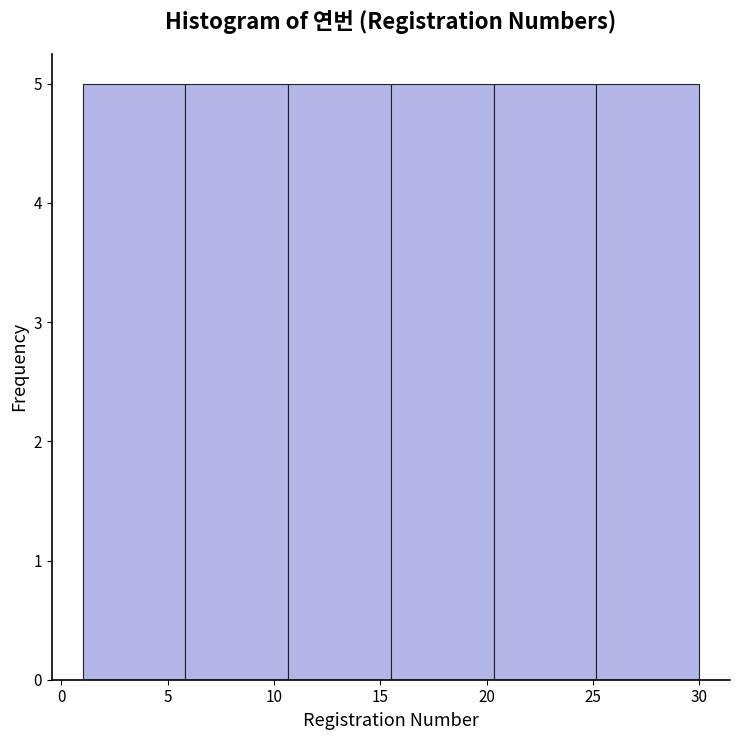

What is the height of the bar covering 1.0 to 6.0 on the x-axis? Neither the bar edges nor the heights are printed on the chart, so give them approximately, as read against the axes.

5